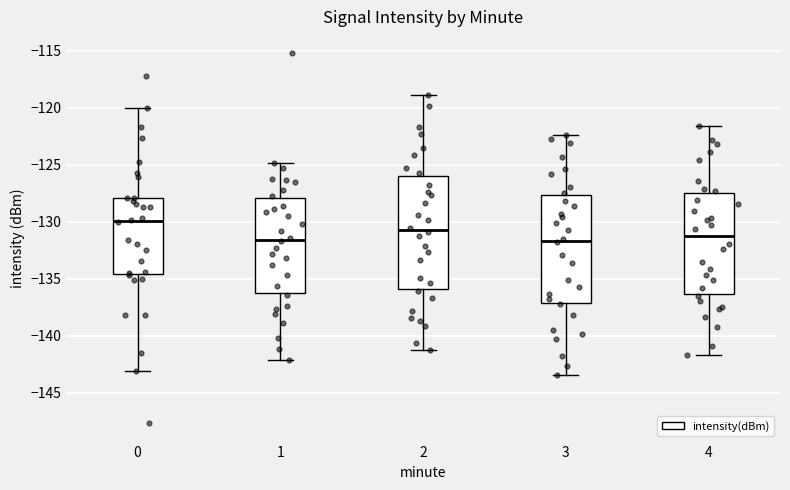

Comparing the boxes themselves (not the whiskers), which one is the tallest?

2